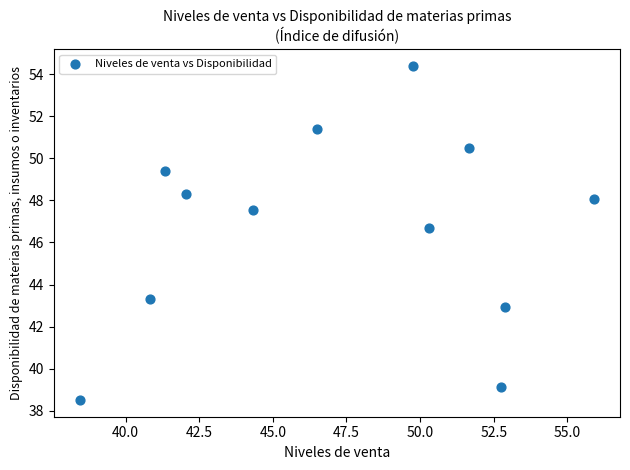

What is the range of Y values (max minus min)?

15.9